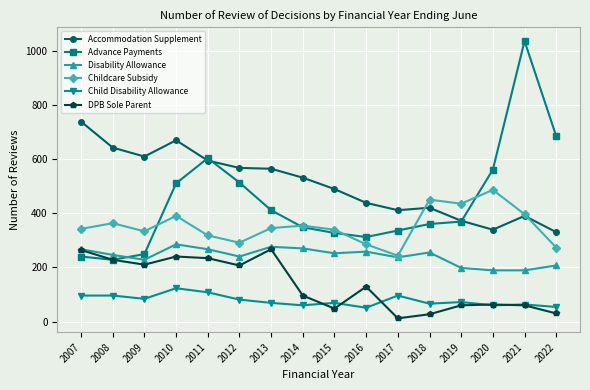

Is it true that Accommodation Supplement equals 584 at 2022?

False